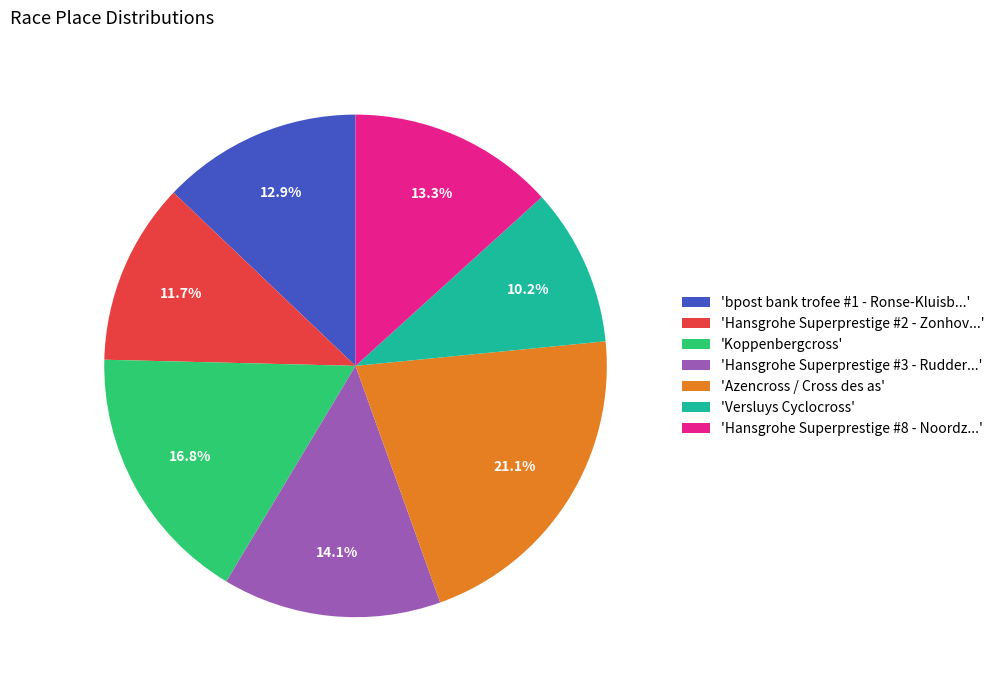

Is there any slice that represents more than half of the pie?

No